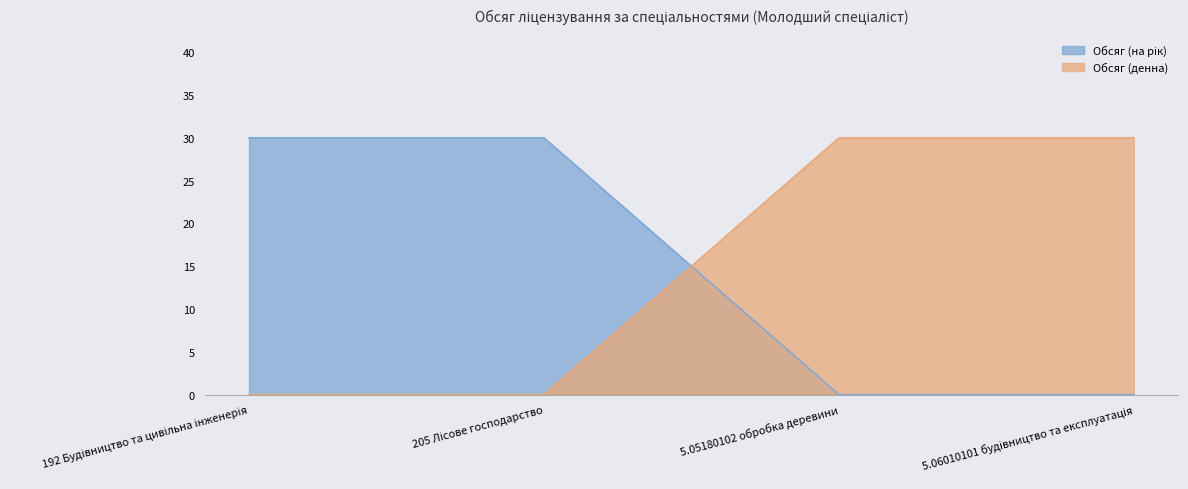

Which has a higher value, 192 Будівництво та цивільна інженерія or 5.06010101 будівництво та експлуатація?

192 Будівництво та цивільна інженерія